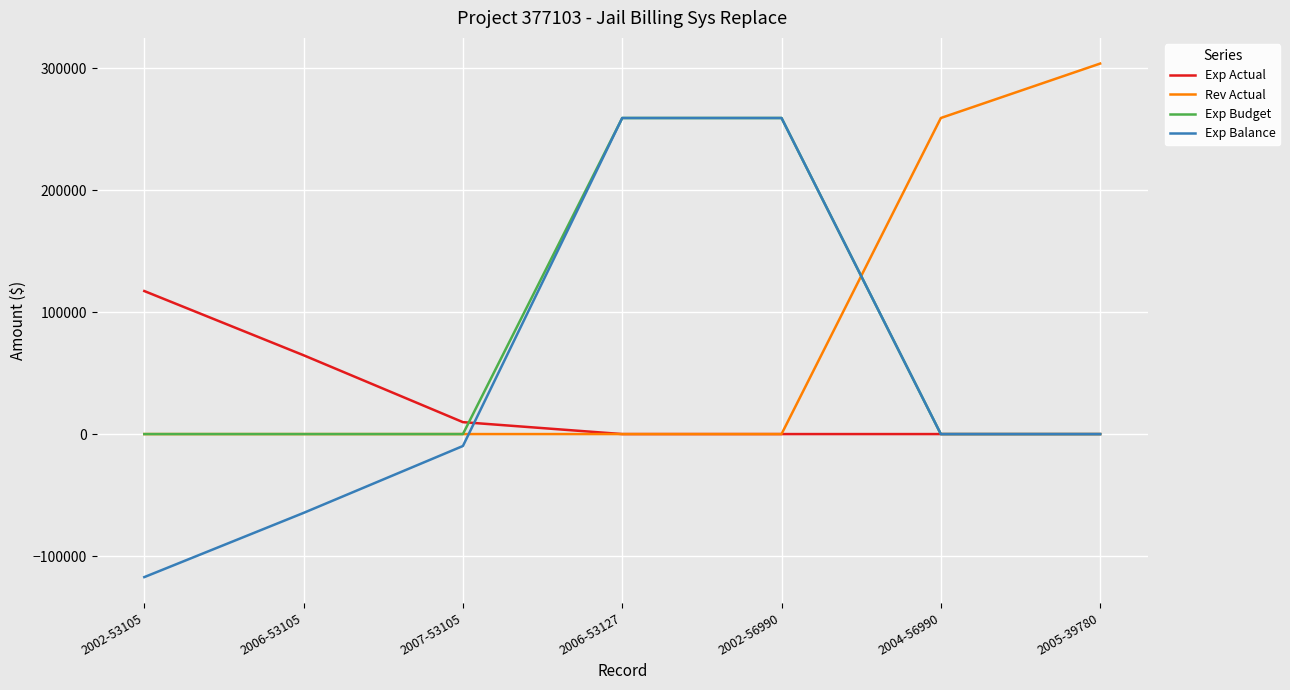

How many times do Rev Actual and Exp Balance cross each other?

2